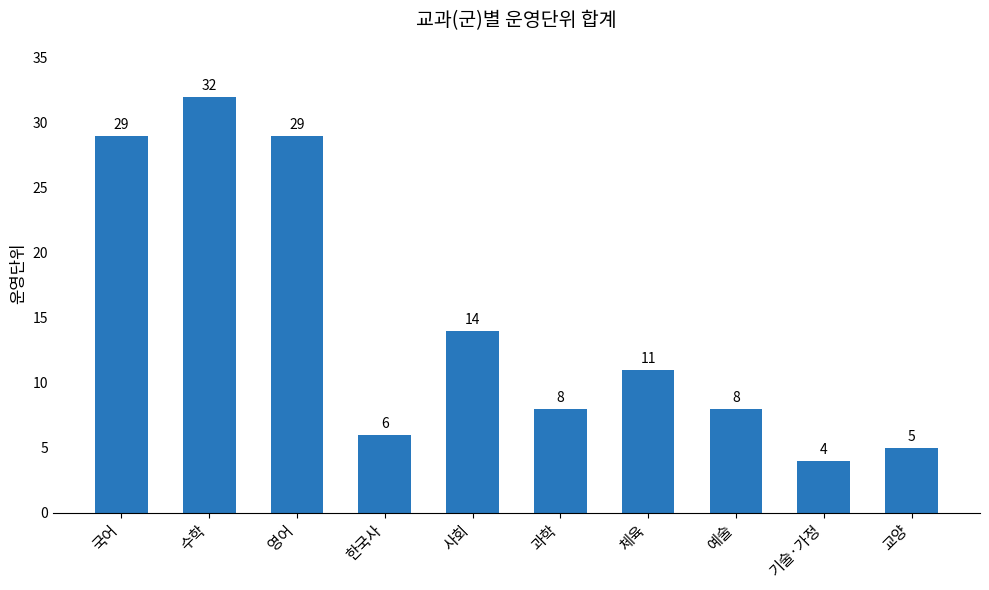

Approximately how many times larger is the value at 기술·가정 compared to 사회?

0.3